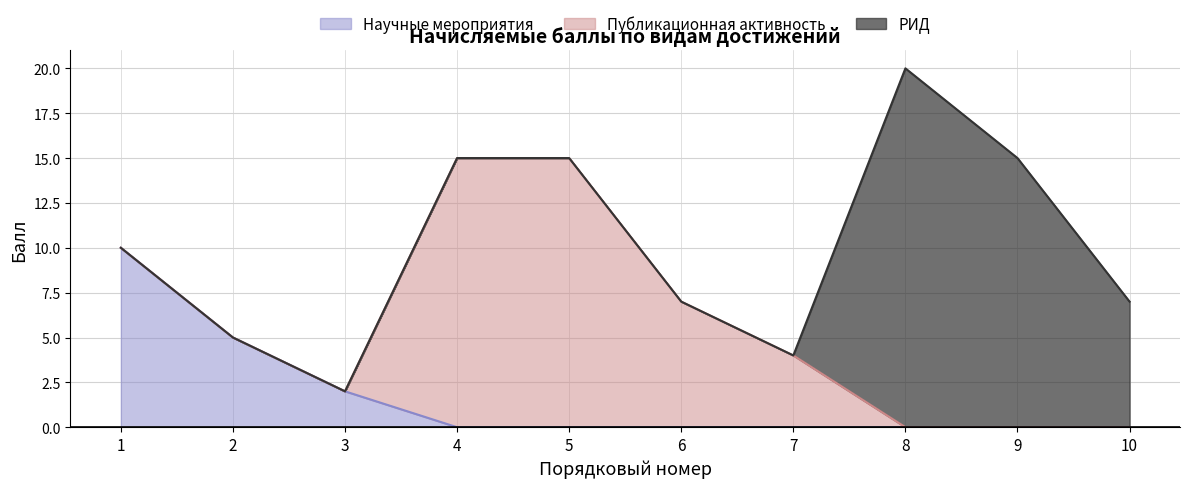

How many Публикационная активность values are between 0 and 7?

8